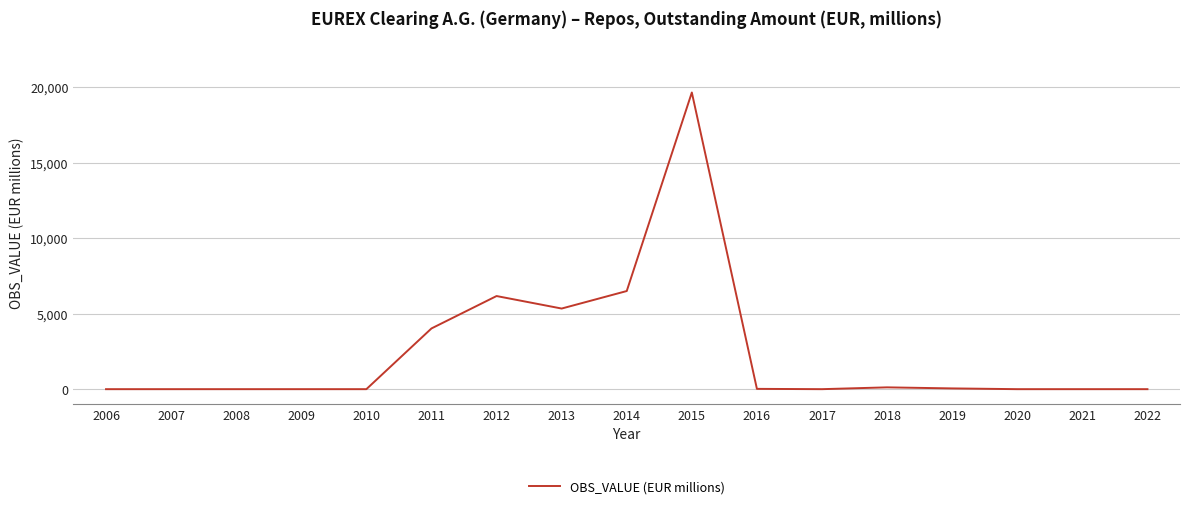

Between 2014 and 2013, which is larger?

2014